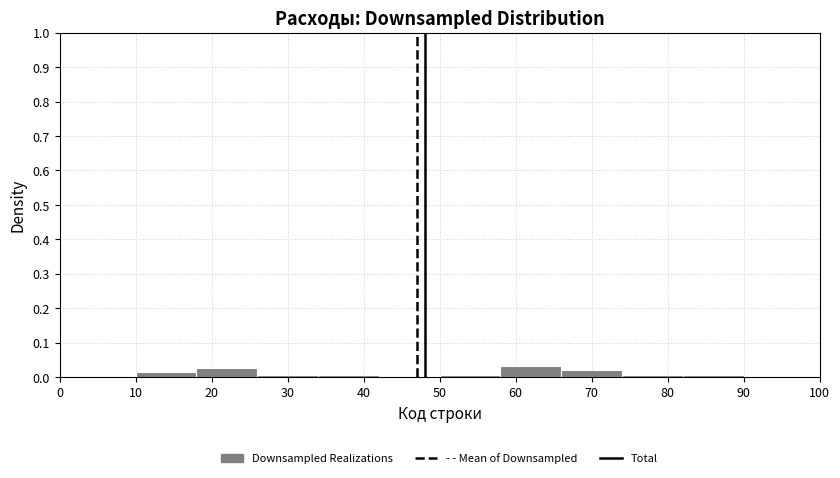

Reading left to right, transcribe this chart: for each bar, give the range it covers on the x-axis and its height. The values are not printed on the chart, so give them approximately, as read against the axis.

10 to 18: 0.02
18 to 26: 0.03
26 to 34: under 0.01
34 to 42: under 0.01
42 to 50: 0
50 to 58: under 0.01
58 to 66: 0.03
66 to 74: 0.02
74 to 82: under 0.01
82 to 90: under 0.01